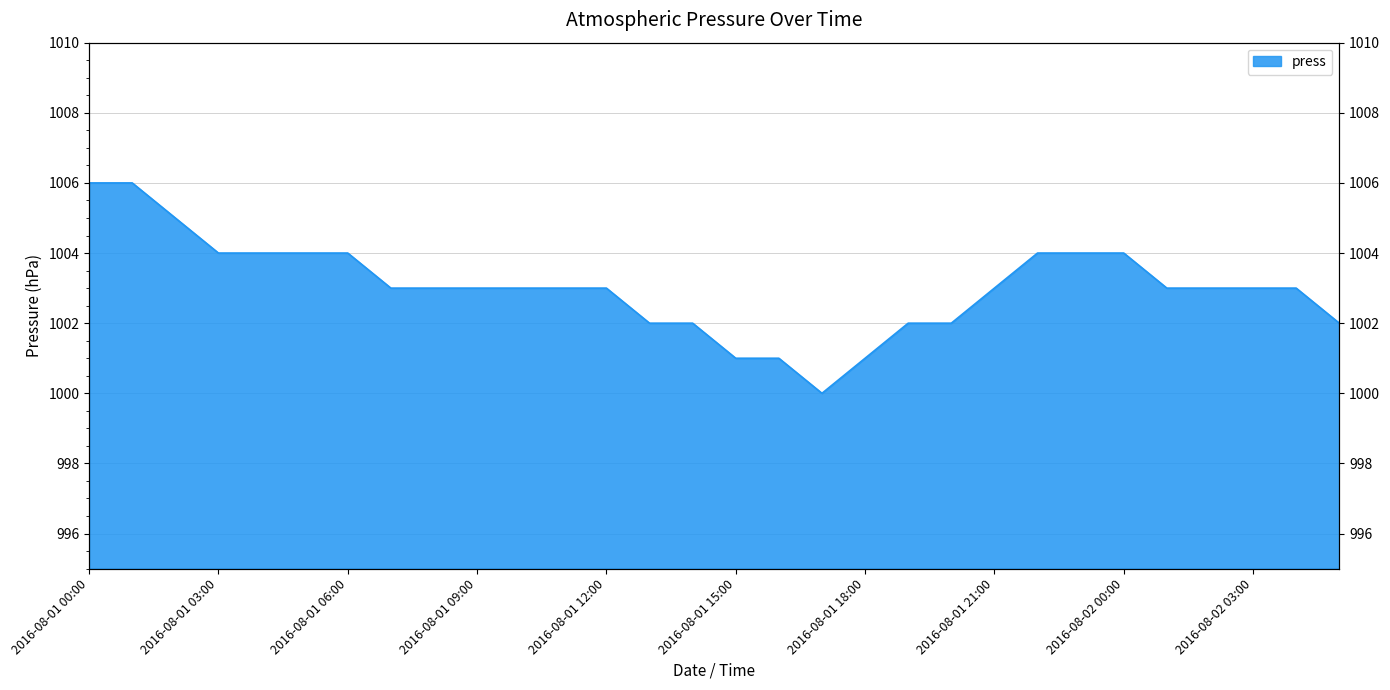

How many values are between 1002 and 1004?

23